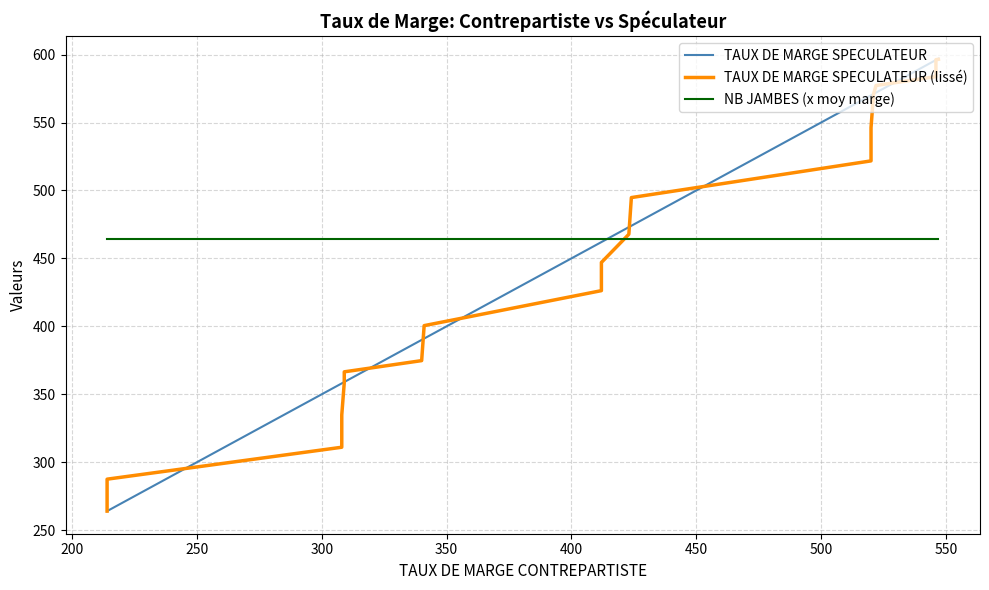

True or false: TAUX DE MARGE SPECULATEUR has more than 1 points higher than both neighbors.

False